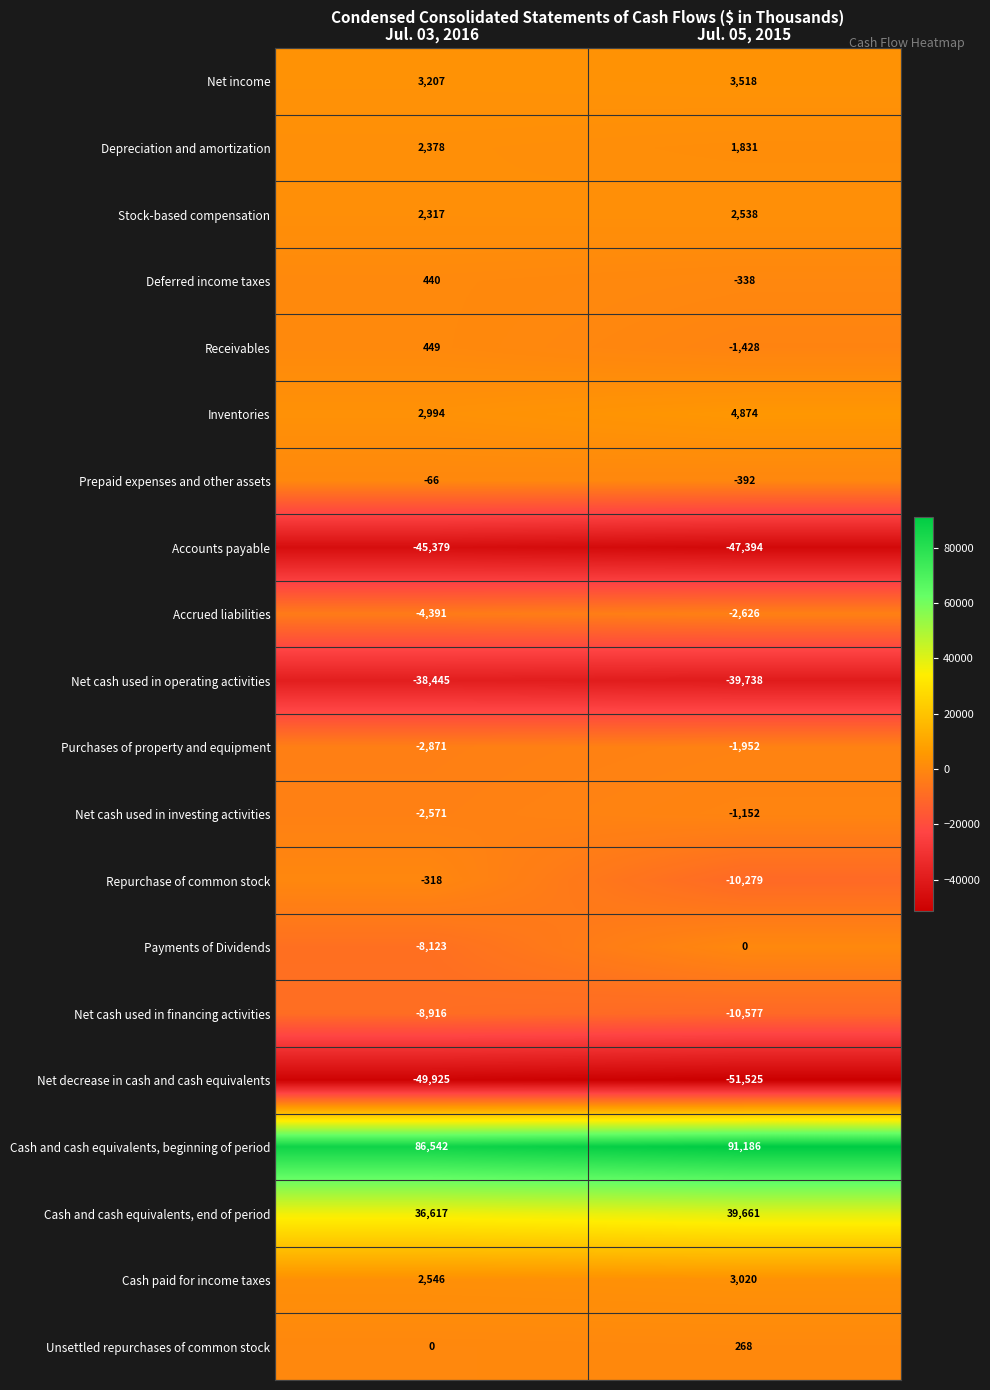

The Net income series shows 3207 at Jul. 03, 2016. True or false?

True